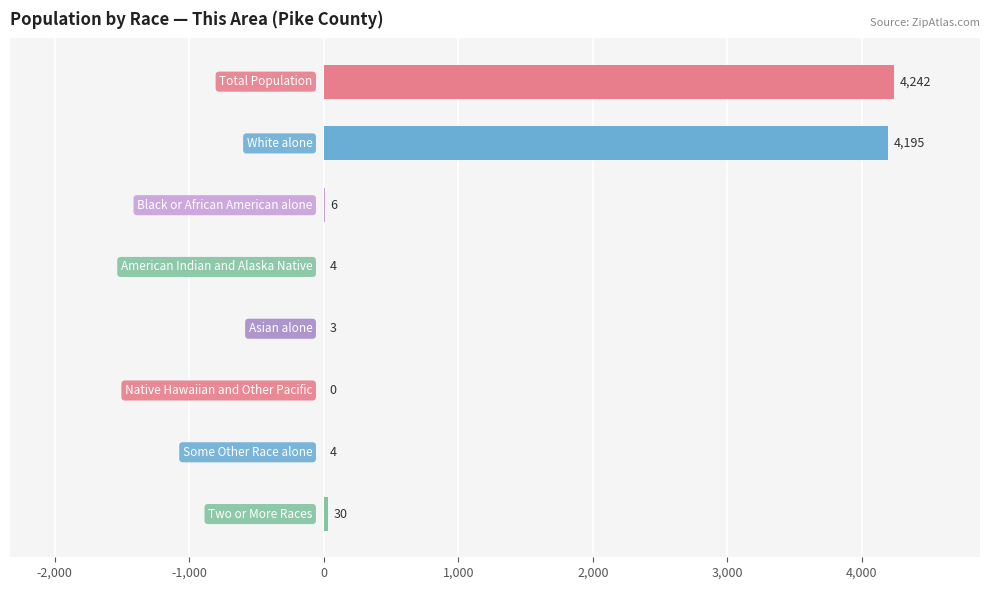

What is the greatest value displayed?

4242